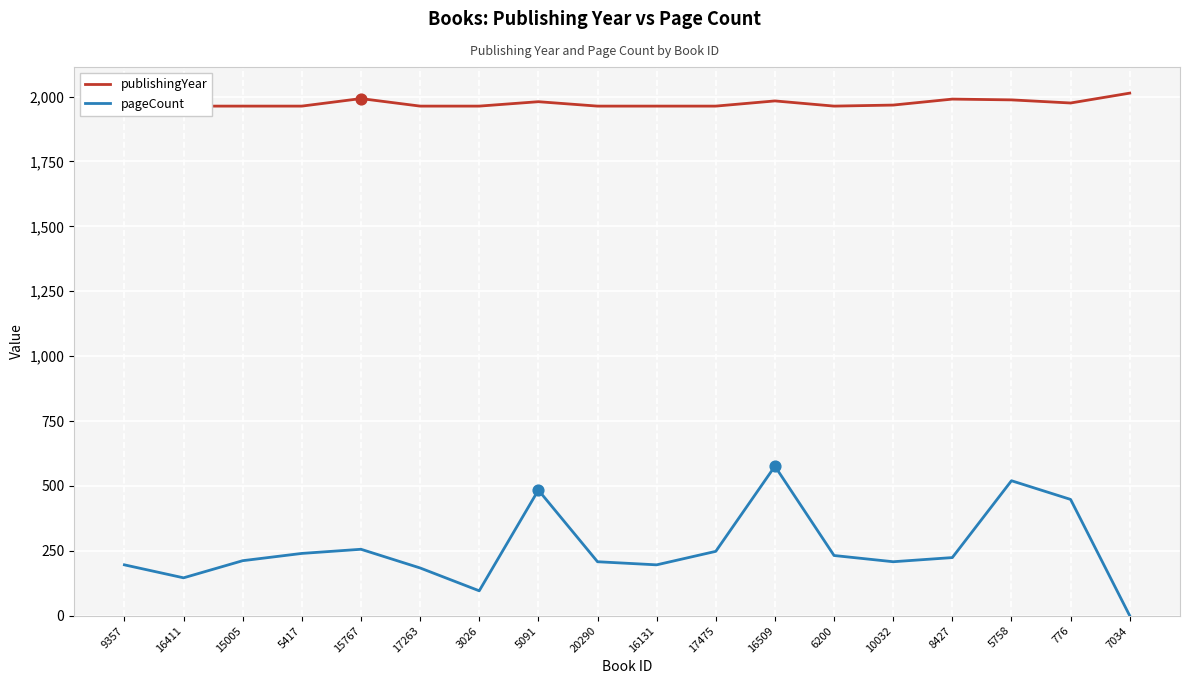

What are all the series names shown in the legend?

publishingYear, pageCount